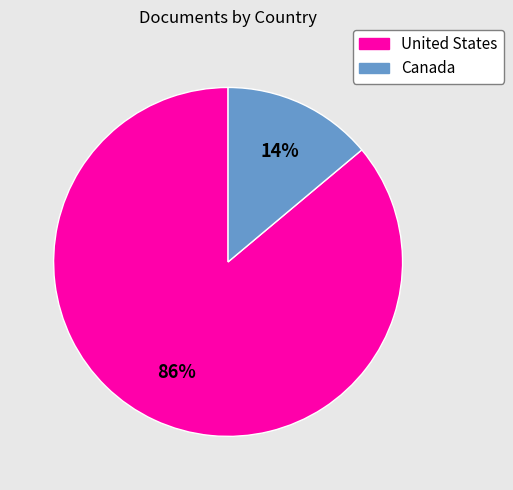

Which has a higher value, Canada or United States?

United States